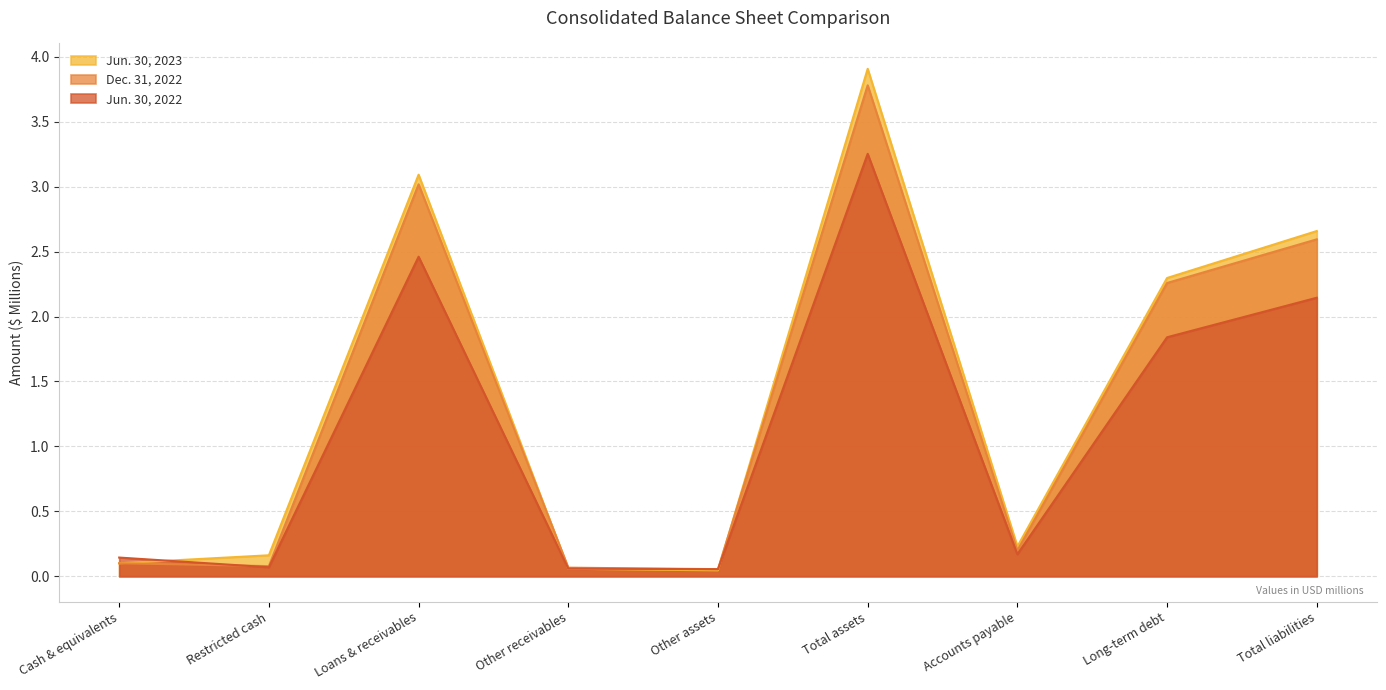

What is the value of the Dec. 31, 2022 point at the 9th from the left?

2.6